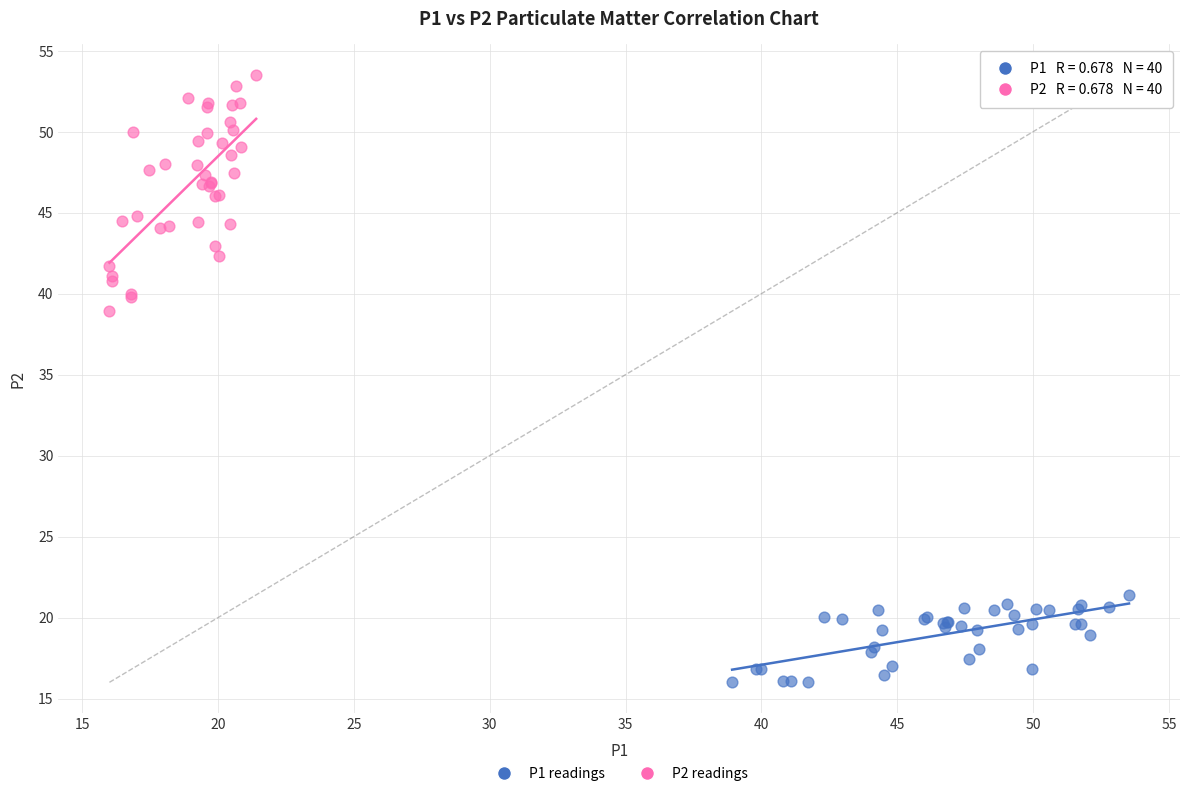

Which series contains the highest Y value?

P2 readings